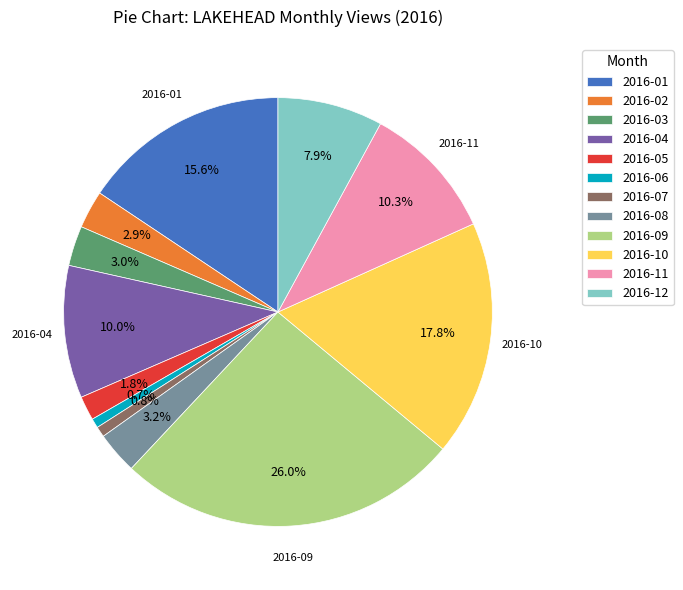

Is there any slice that represents more than half of the pie?

No